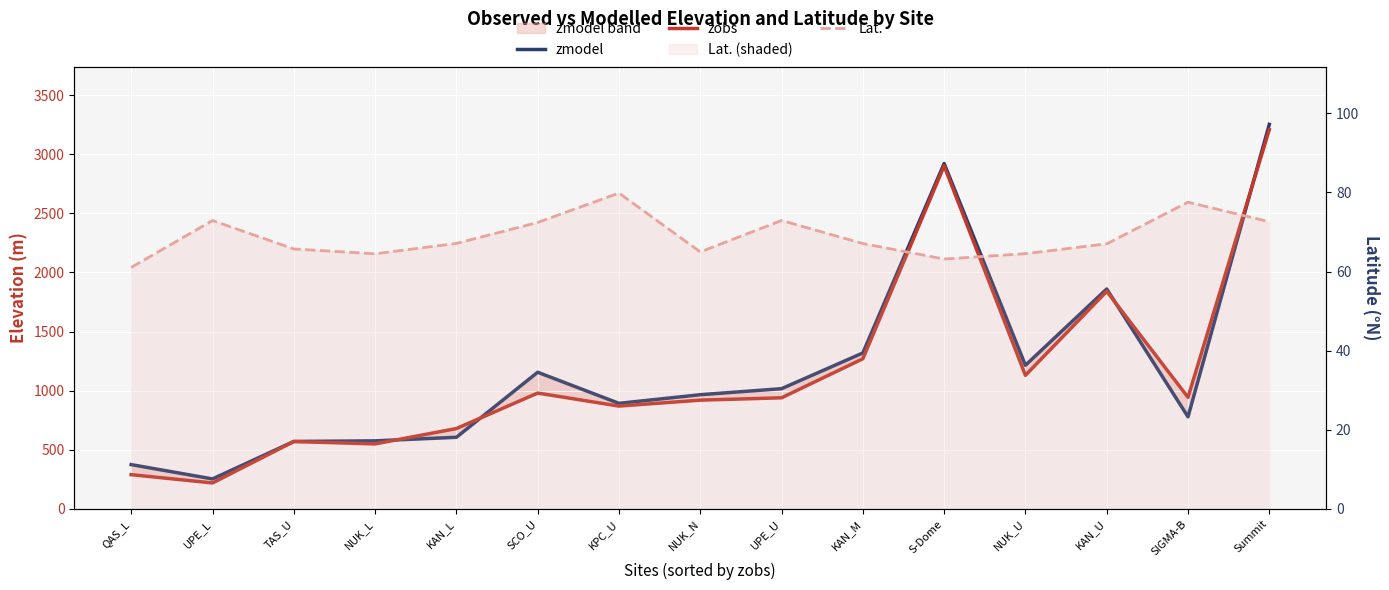

What are all the series names shown in the legend?

zmodel, zobs, Lat.